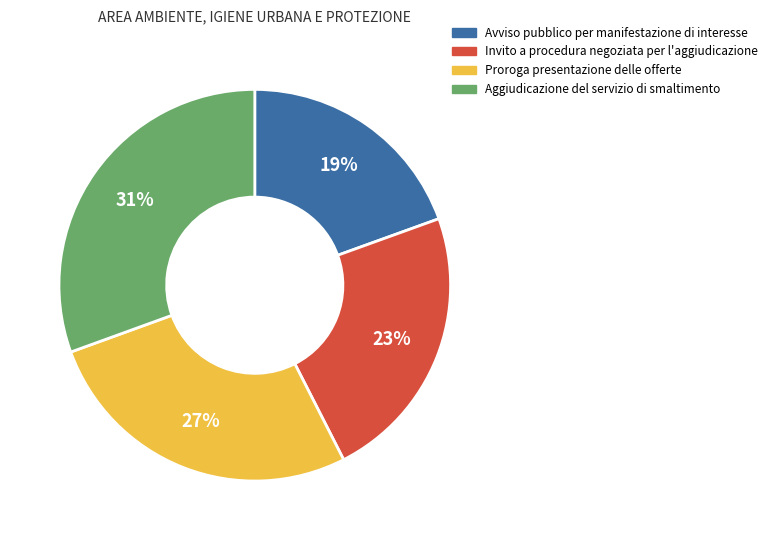

True or false: Aggiudicazione del servizio di smaltimento accounts for 31% of the total.

True